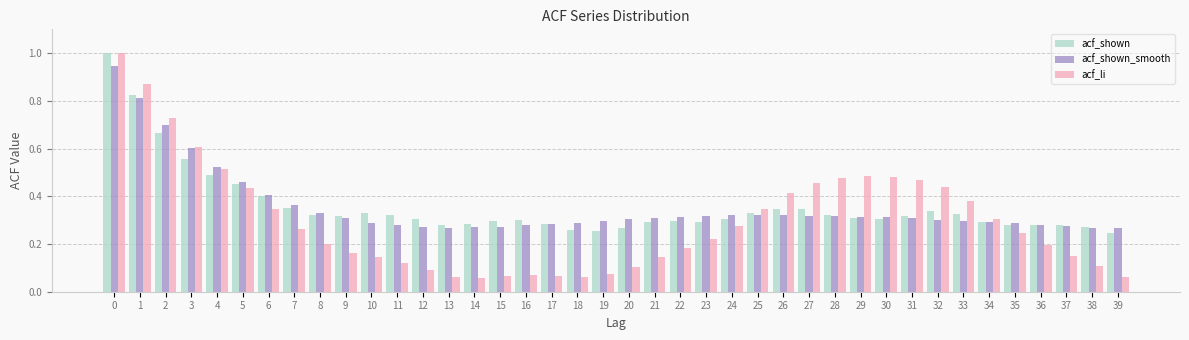

What is the sum of all acf_shown values?

14.3